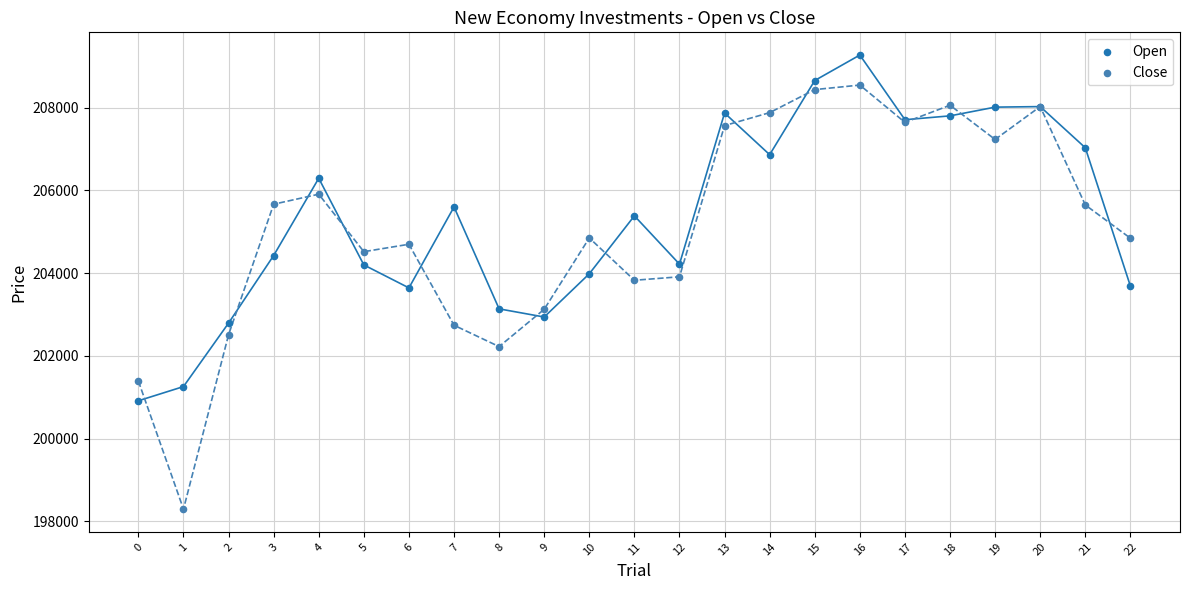

Which series reaches the minimum Y coordinate?

Close